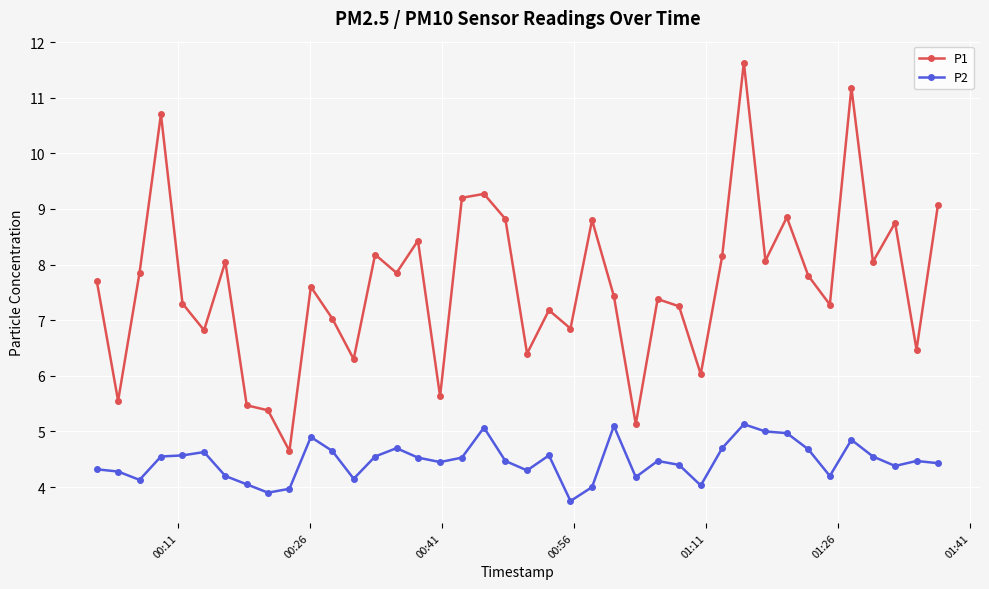

Which series has the largest total across all categories?

P1